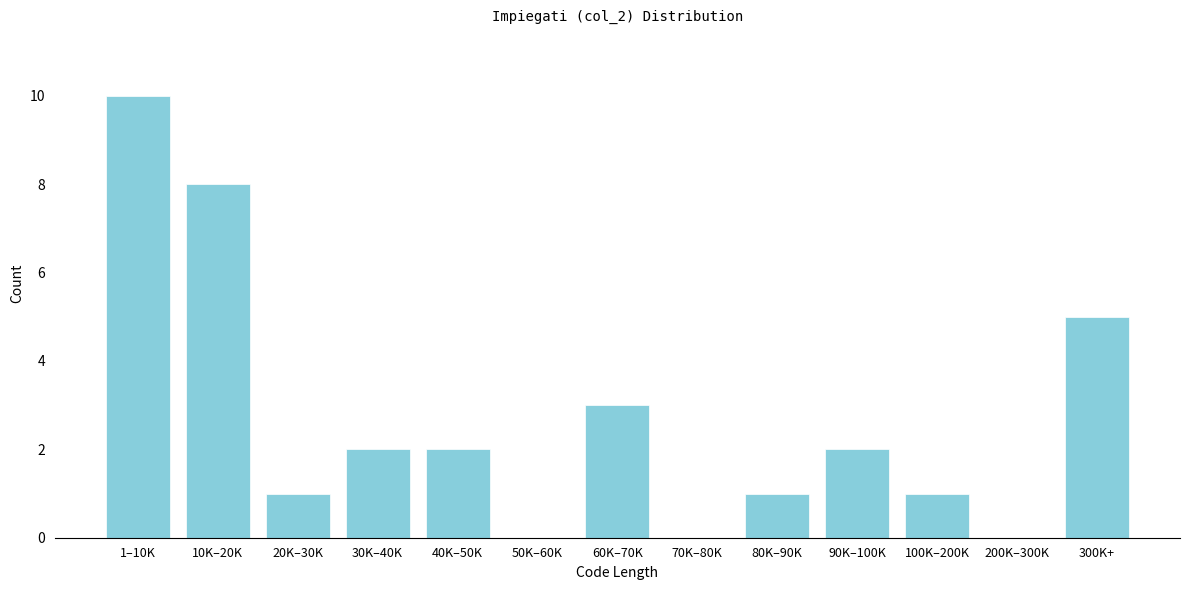

Reading right to left, what are all the values shown in this chart?

300K+=5	200K–300K=0	100K–200K=1	90K–100K=2	80K–90K=1	70K–80K=0	60K–70K=3	50K–60K=0	40K–50K=2	30K–40K=2	20K–30K=1	10K–20K=8	1–10K=10